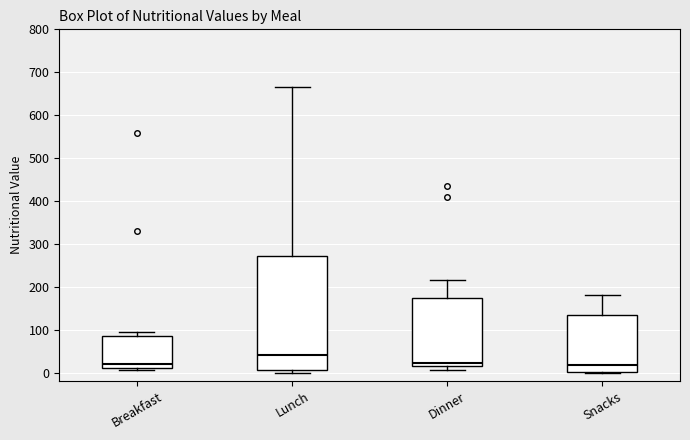

Reading left to right, transcribe this box plot: for each box, give where its median line is, the range the box spans, and where its two whiskers end, as read against the y-axis. The values are not printed on the chart, so give them approximately, as read against the axis.

Breakfast: median 20, box 10 to 90, whiskers 10 (just below the box's lower edge) to 90 (just above the box's upper edge)
Lunch: median 40, box 10 to 270, whiskers 0 to 670
Dinner: median 20 (just above the box's lower edge), box 20 to 170, whiskers 10 to 220
Snacks: median 20, box 0 to 130, whiskers 0 to 180